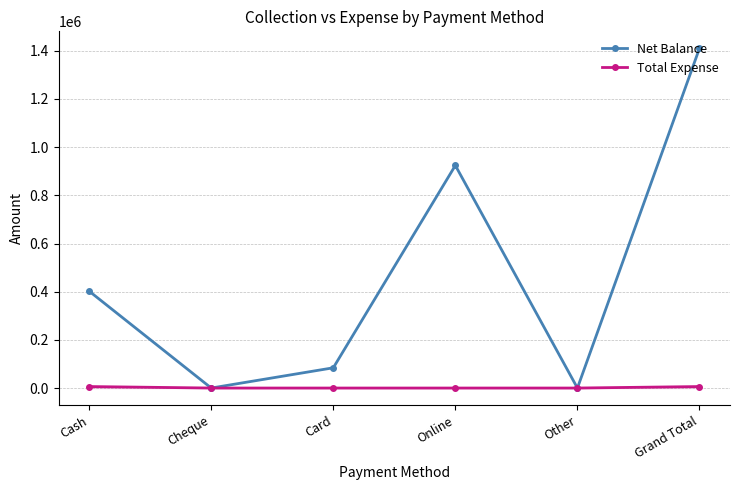

How many distinct data groups are displayed?

2